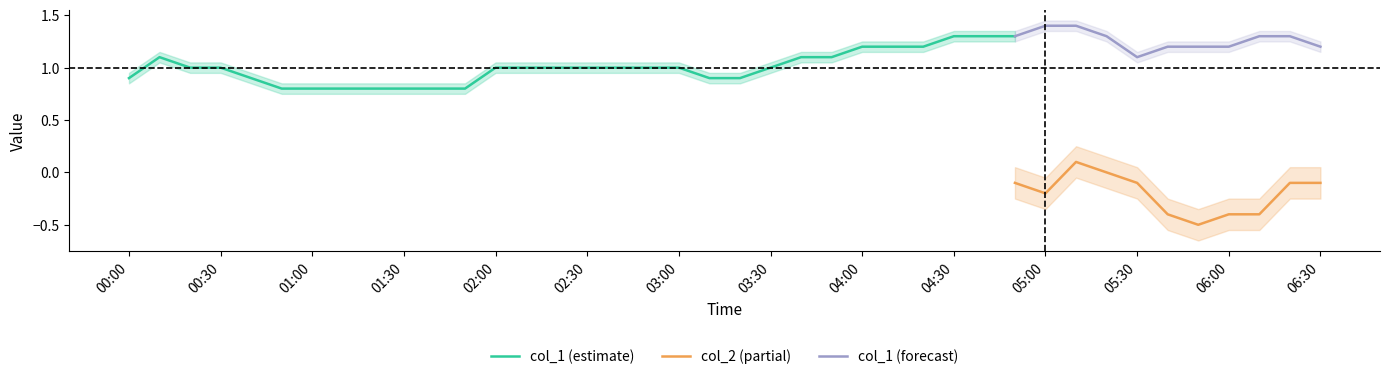

What is the difference between the col_2 values at 9 and 4?

0.2